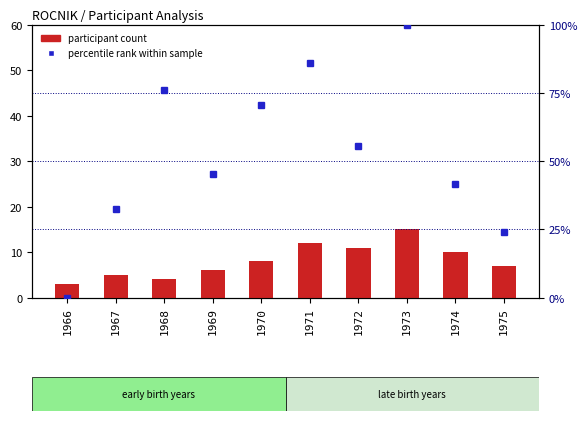

Rank the categories by percentile rank within sample value from lowest to highest.

1966, 1975, 1967, 1974, 1969, 1972, 1970, 1968, 1971, 1973